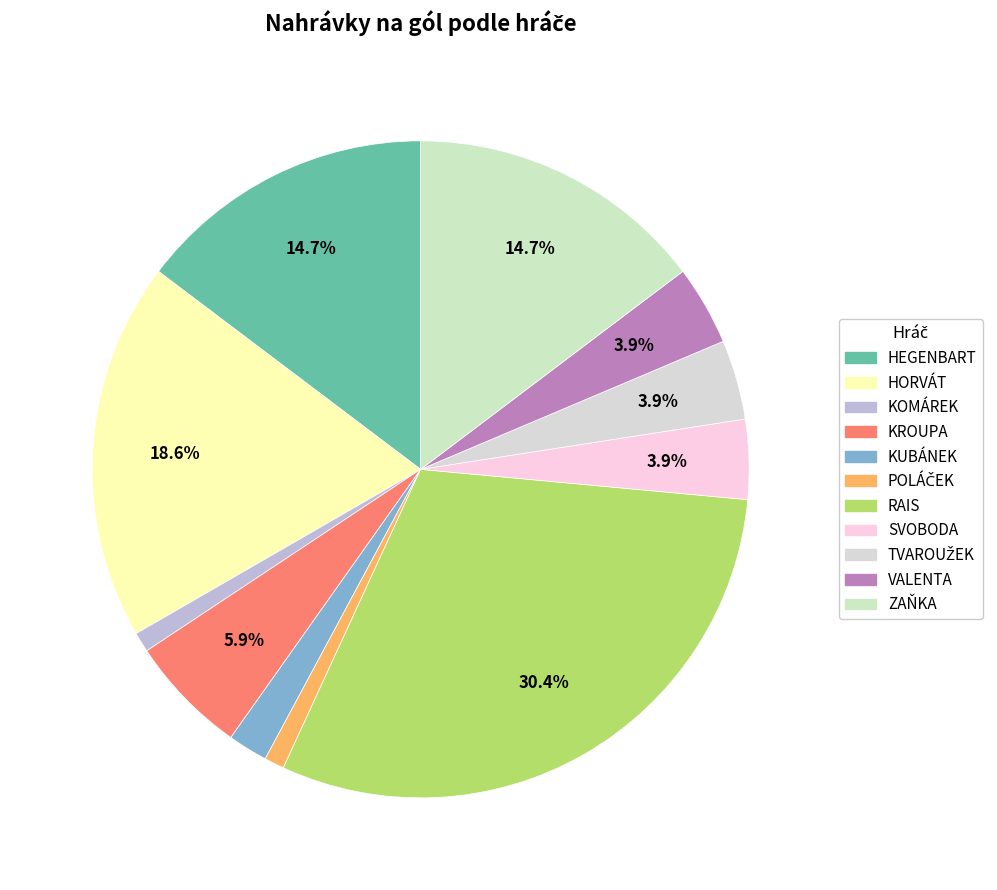

What is the ratio of the value at POLÁČEK to the value at VALENTA?

0.2